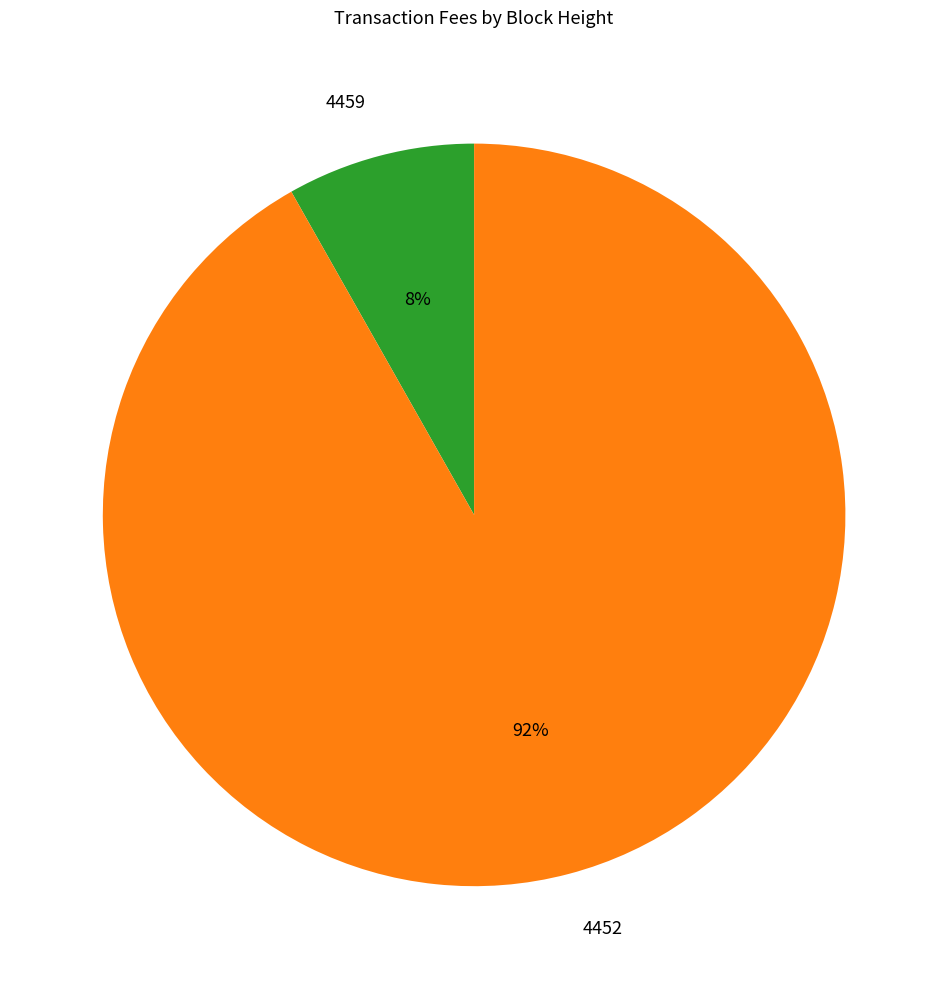

Is there any slice that represents more than half of the pie?

Yes